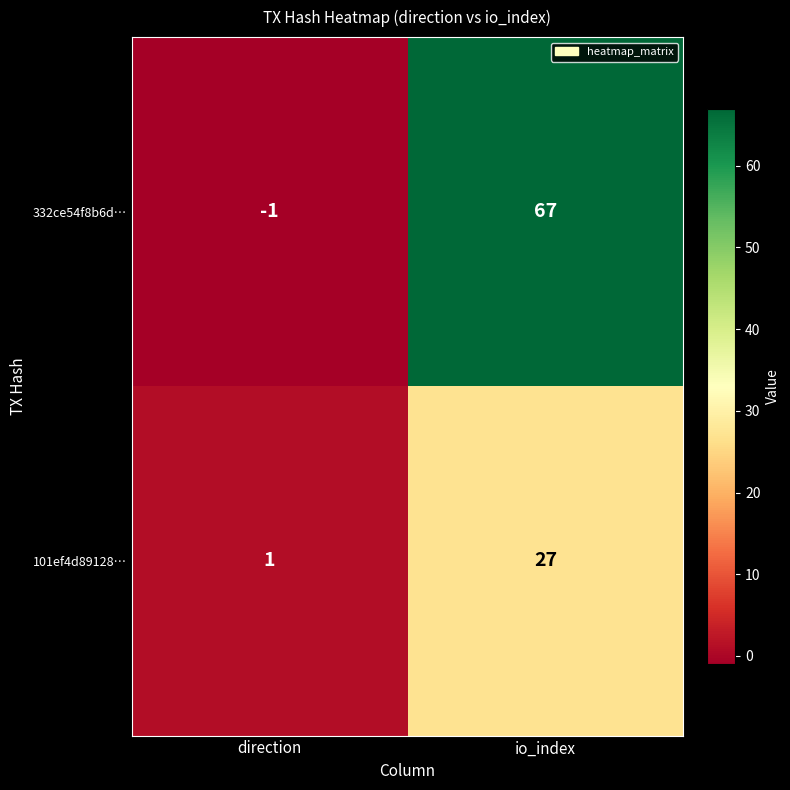

Which series has the largest total across all categories?

332ce54f8b6d…